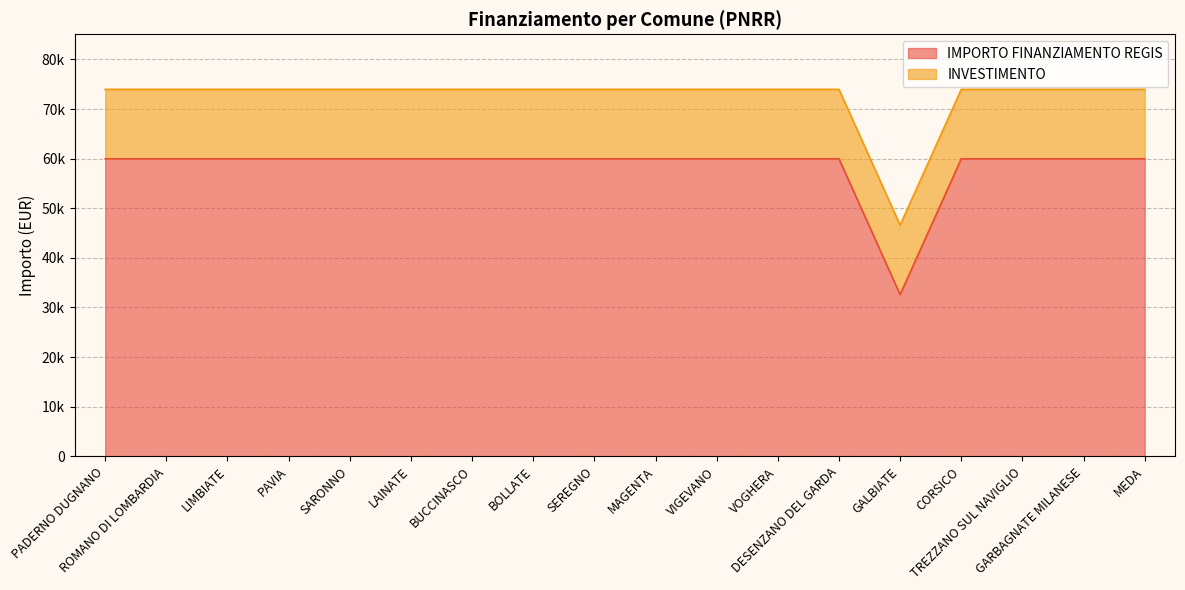

Between LAINATE and MAGENTA, which is larger?

LAINATE